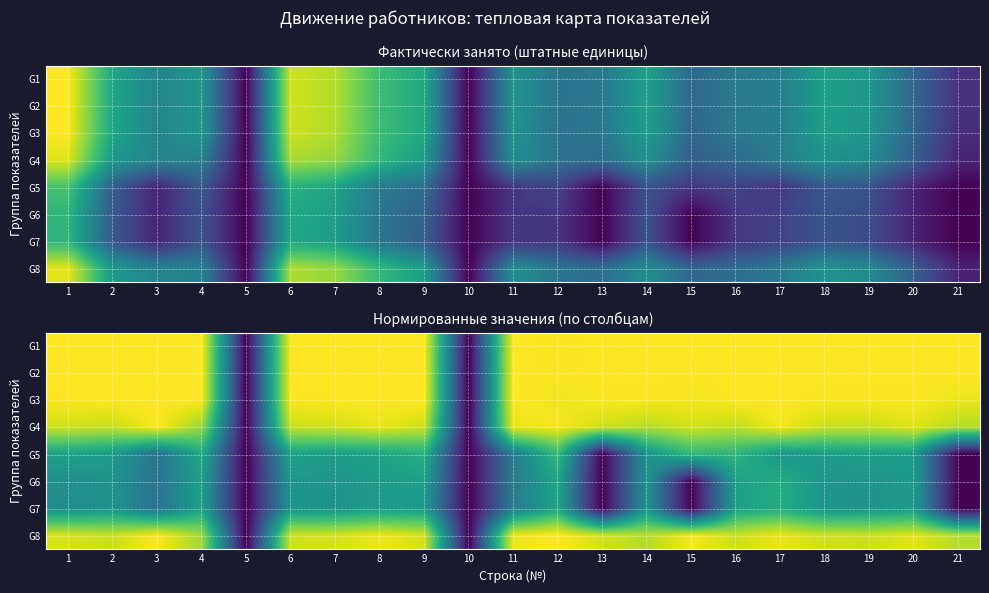

The G3 series shows 2.3 at 10. True or false?

False